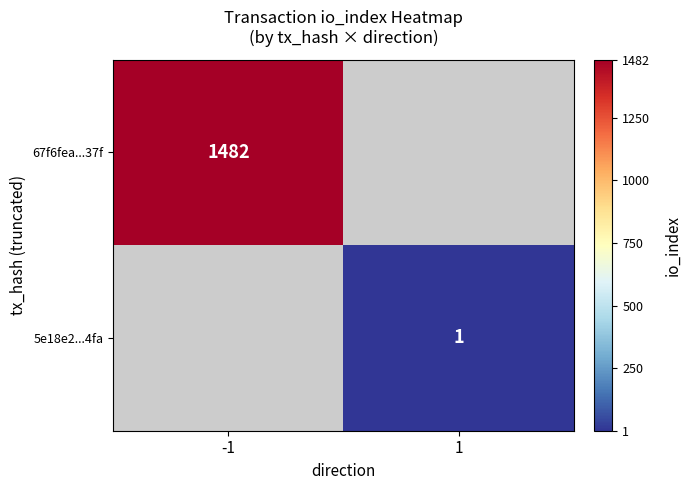

Is it true that 5e18e2...4fa equals 0 at 1?

False